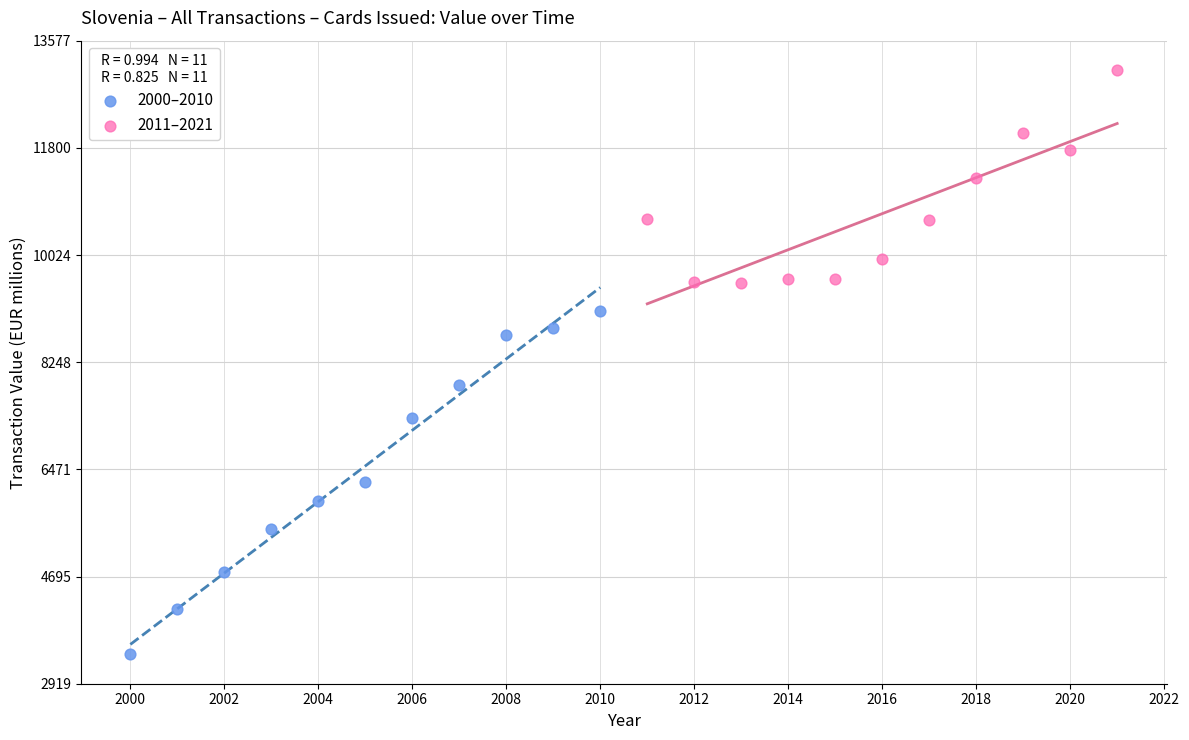

What are all the series names shown in the legend?

2000–2010, 2011–2021